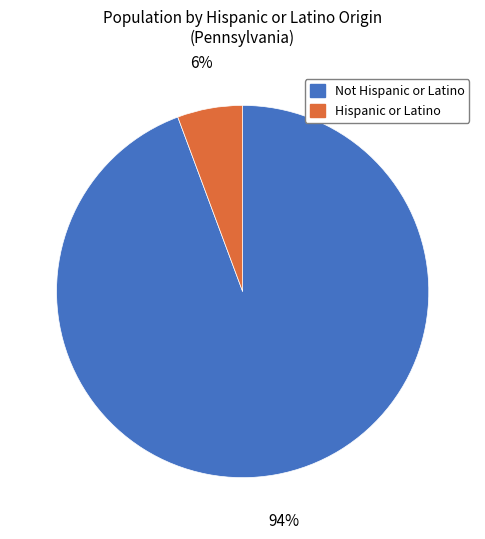

What percentage is the Hispanic or Latino slice, to the nearest percent?

6%